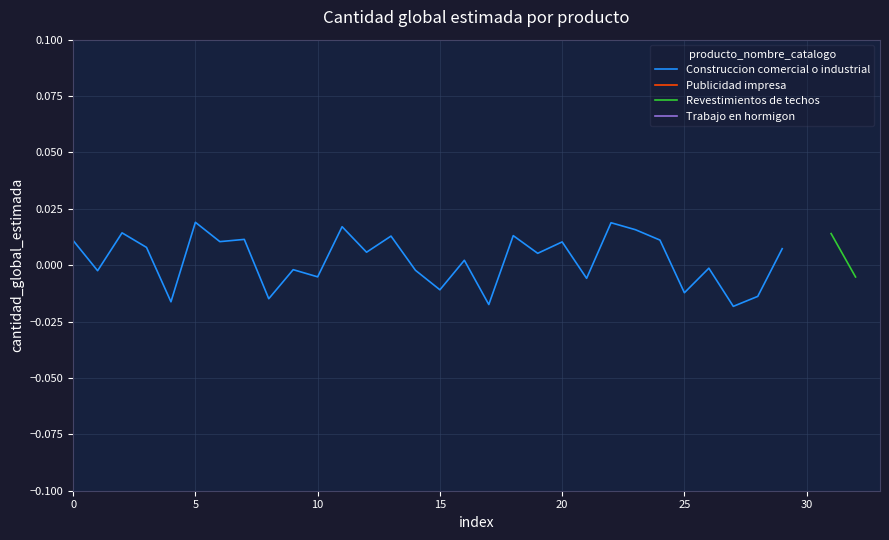

Does the chart have visible grid lines?

Yes